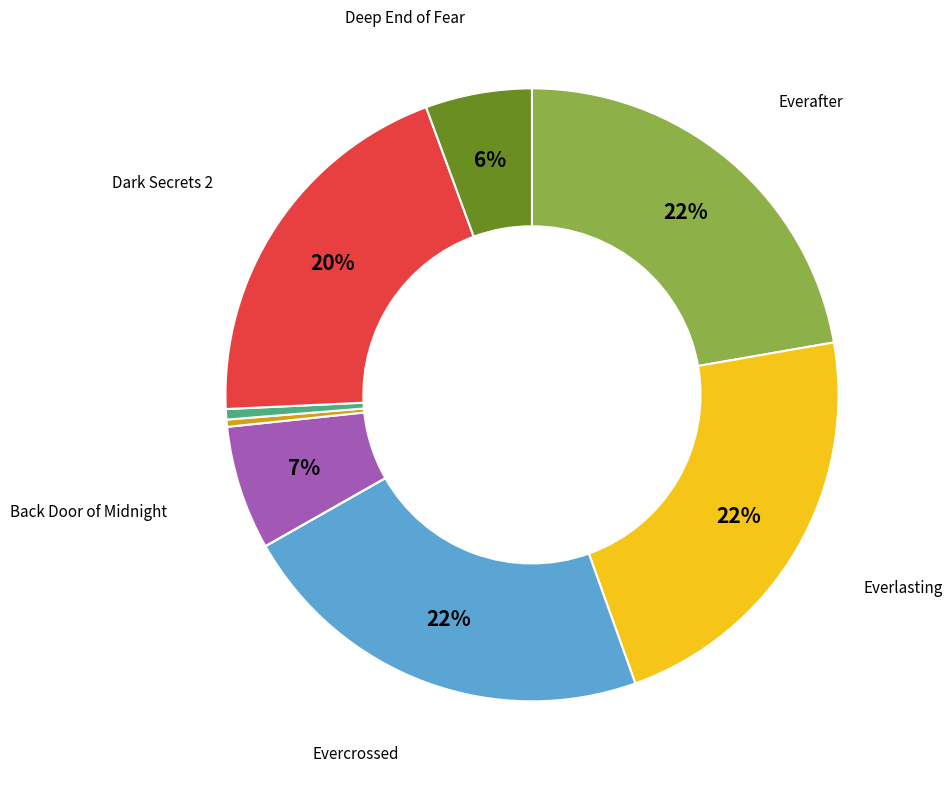

Is there a majority slice in this chart?

No